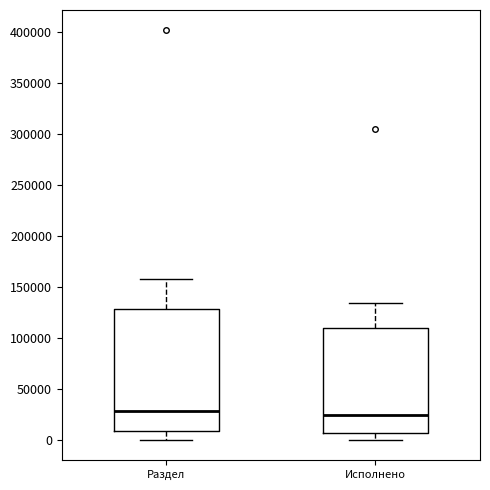

Which box is the tallest, from its lower edge to its upper edge?

Раздел